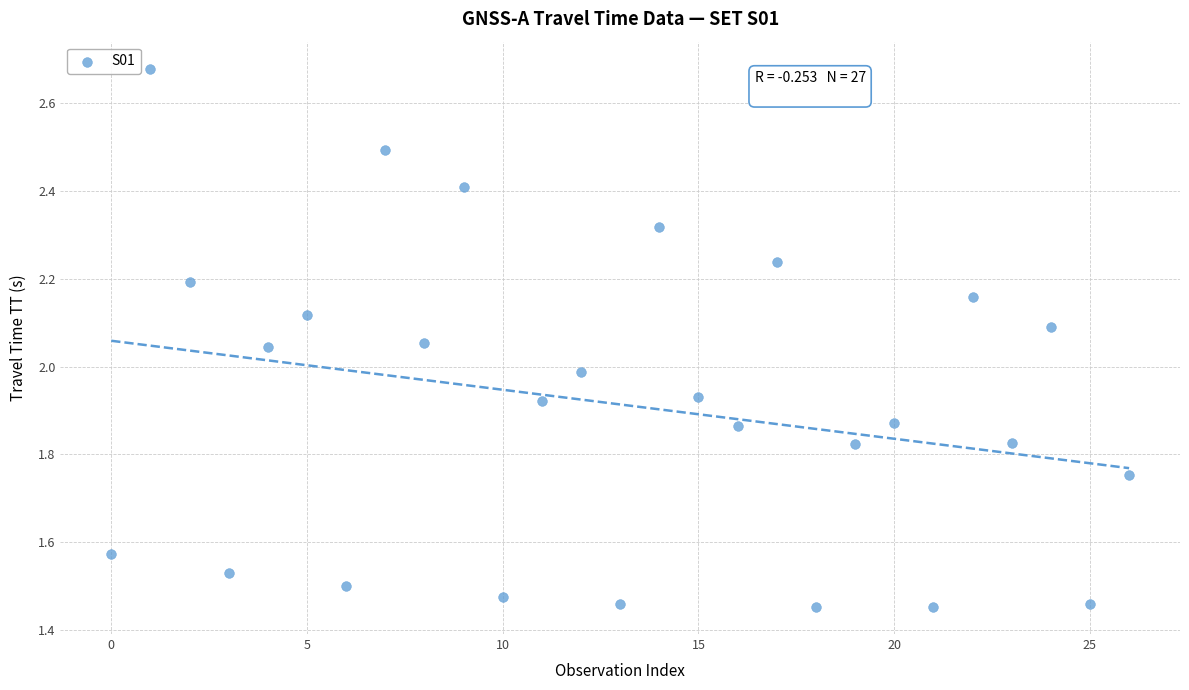

What is the range of Y values (max minus min)?

1.2